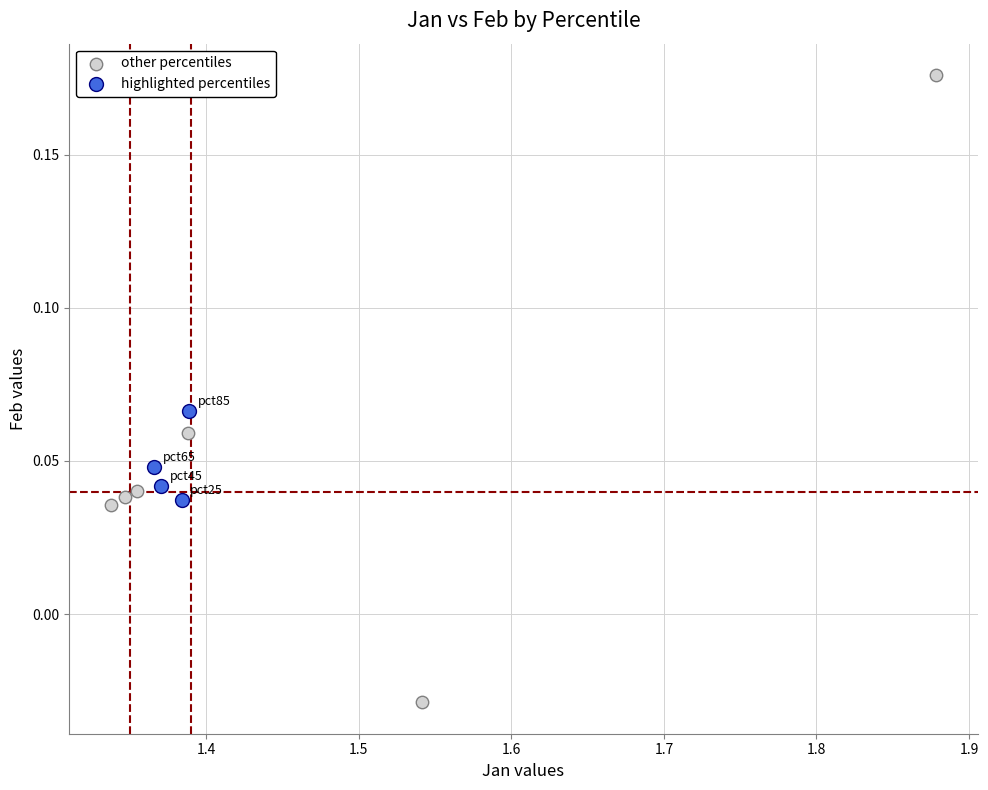

Which series reaches the maximum Y coordinate?

other percentiles